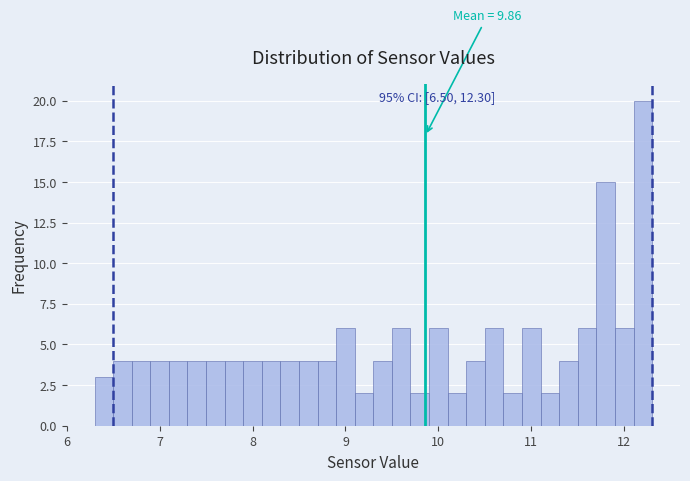

Read against the x-axis, roughly where is the centre of the tallest bar?

12.2